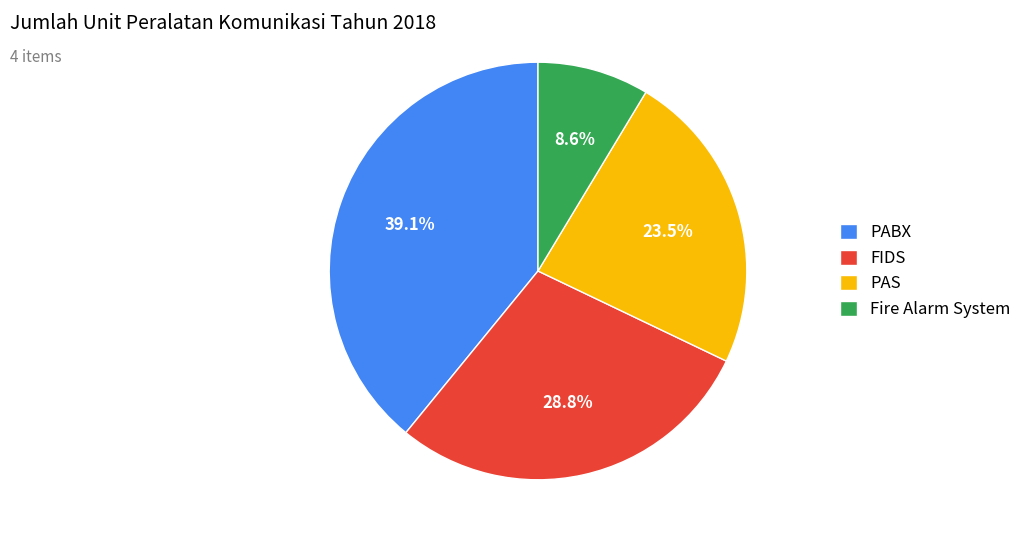

Which category has the biggest portion of the pie?

PABX